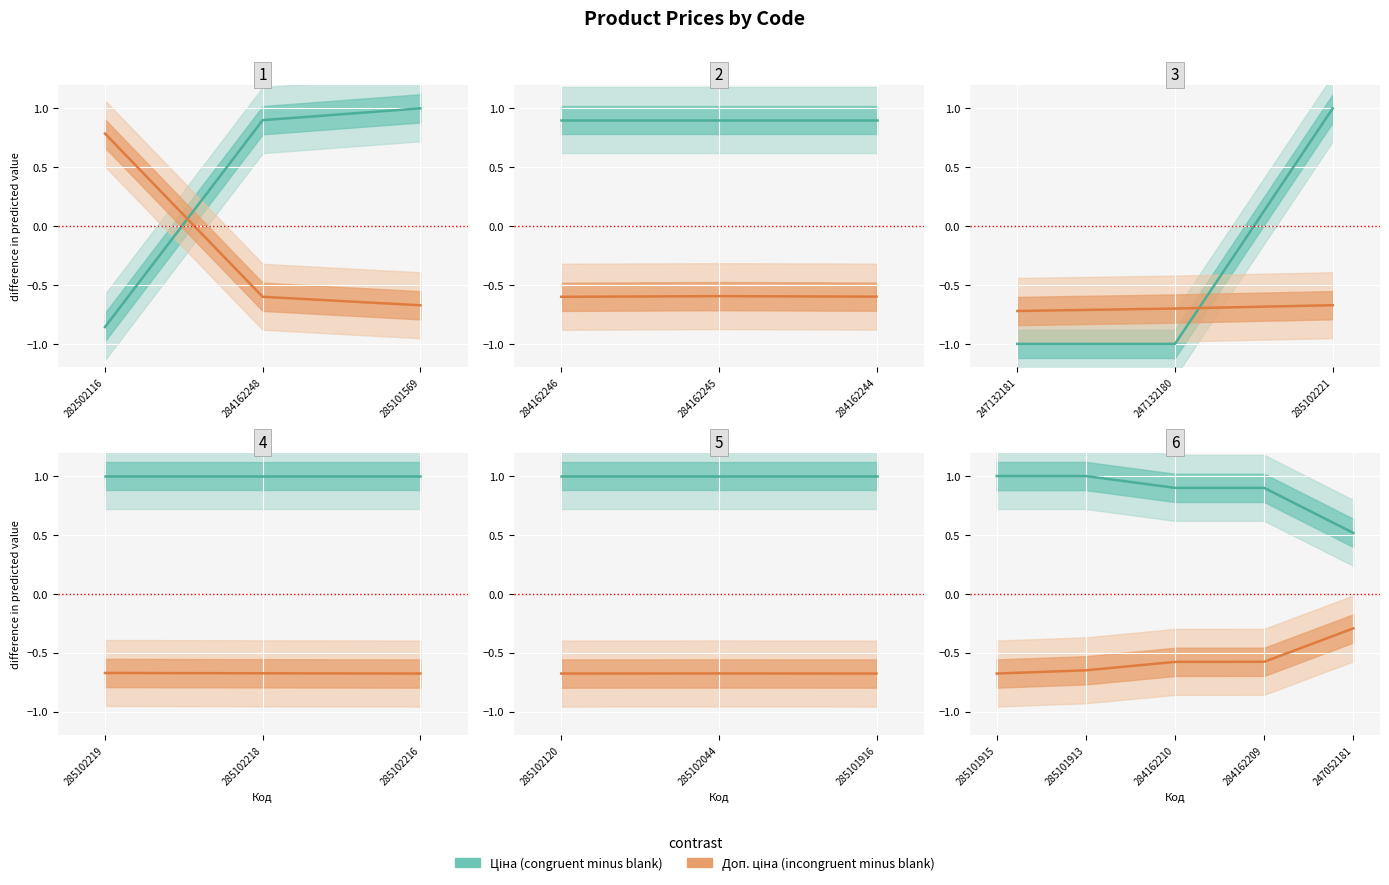

What is the difference between the maximum and second lowest values in the congruent minus blank series?

0.1